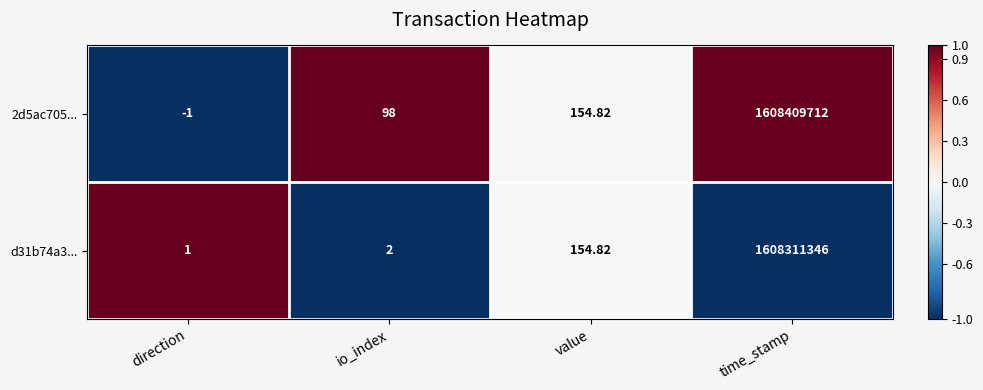

At which label does d31b74a3... reach its peak?

time_stamp